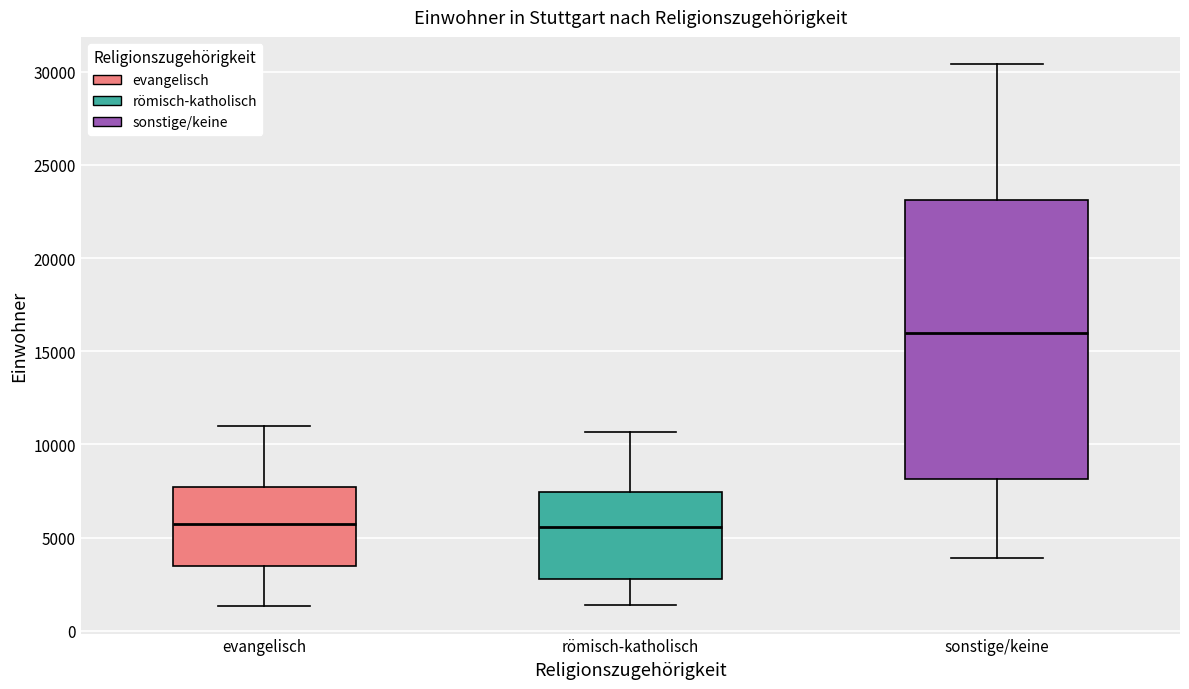

Reading left to right, read every box against the y-axis: the position of its median line, the range the box covers, and the ends of its whiskers. The values are not printed on the chart, so give them approximately, as read against the axis.

evangelisch: median 5500, box 3500 to 7500, whiskers 1500 to 11000
römisch-katholisch: median 5500, box 3000 to 7500, whiskers 1500 to 10500
sonstige/keine: median 16000, box 8000 to 23000, whiskers 4000 to 30500